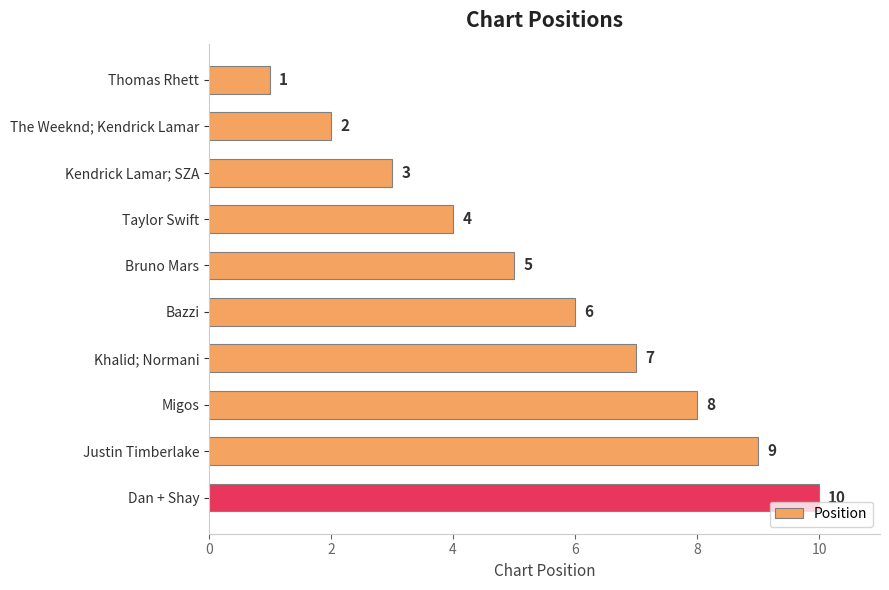

What is the maximum value shown in the chart?

10